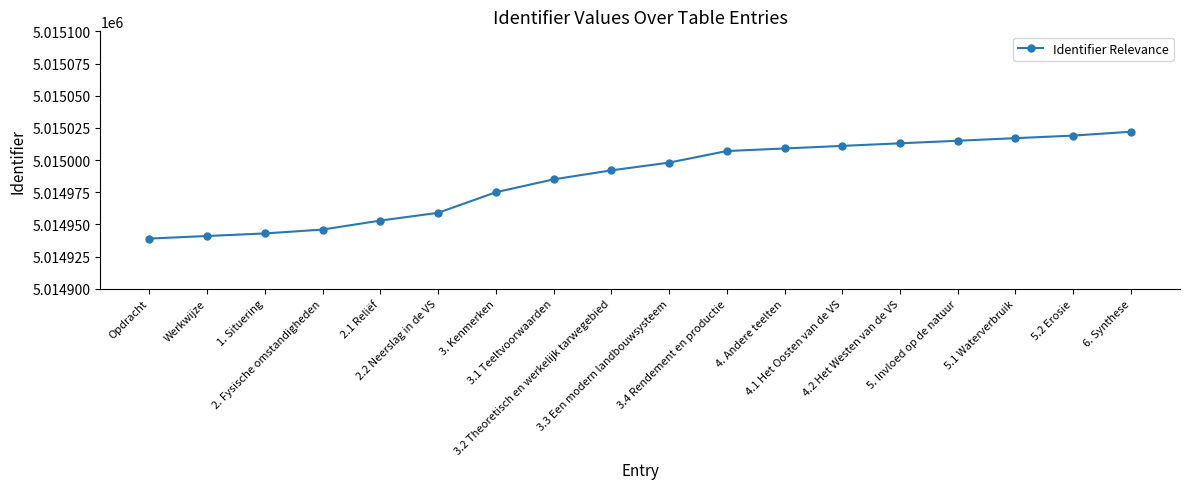

Which has a higher value, 3. Kenmerken or 3.2 Theoretisch en werkelijk tarwegebied?

3.2 Theoretisch en werkelijk tarwegebied